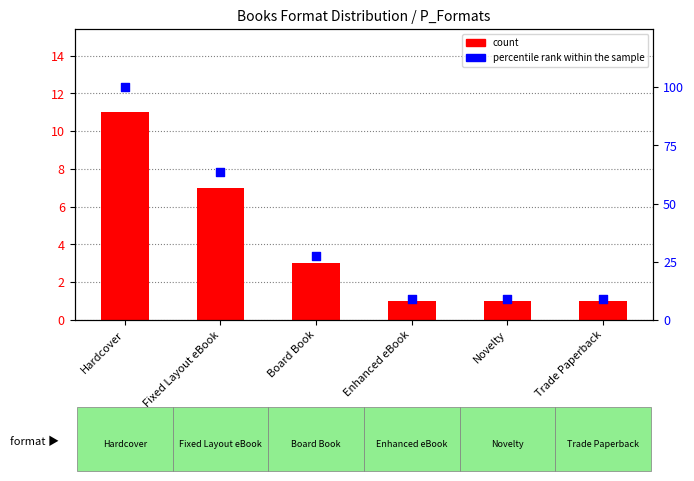

What are all the series names shown in the legend?

count, percentile rank within the sample